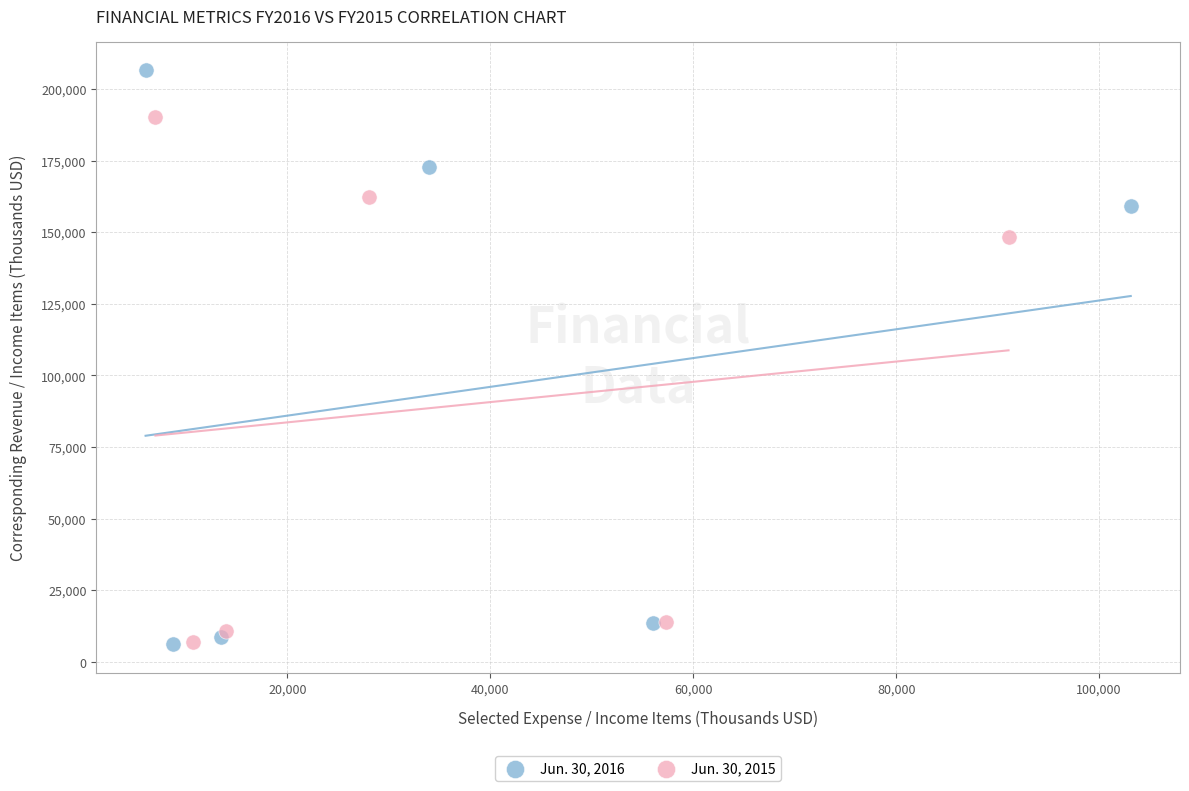

Which series has the widest spread of Y values?

Jun. 30, 2016